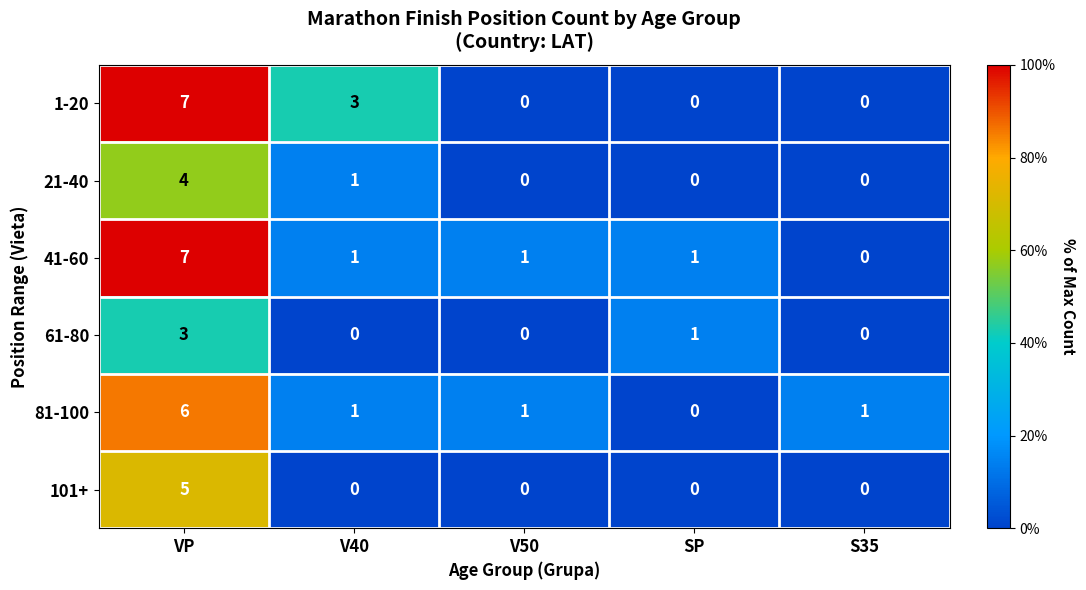

At which category is the sum across all series the highest?

VP